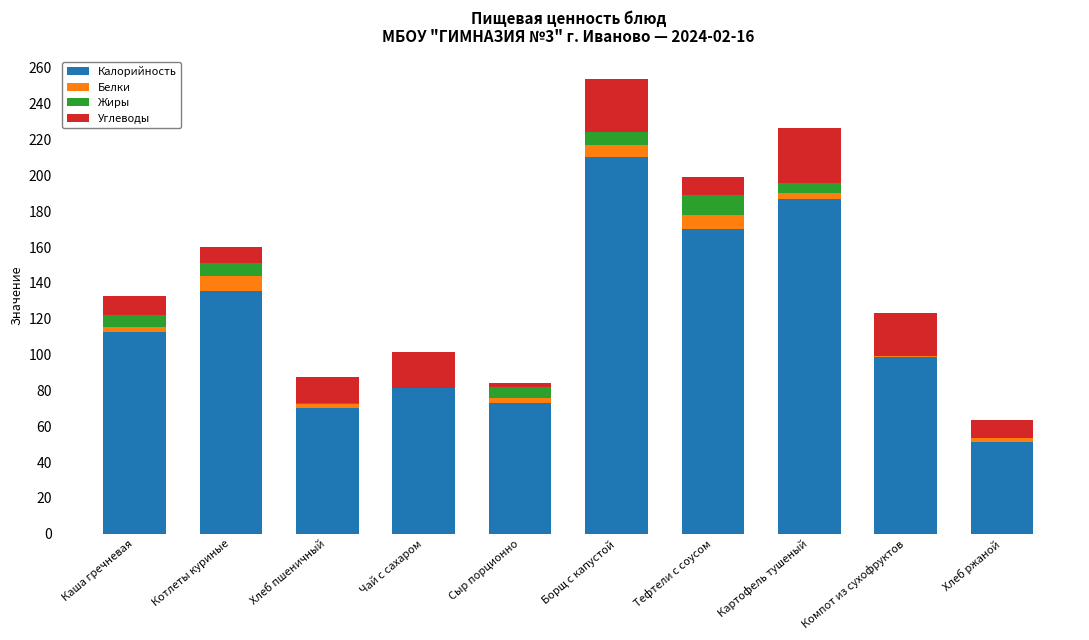

Where is Калорийность nearest to the value 130?

Котлеты куриные